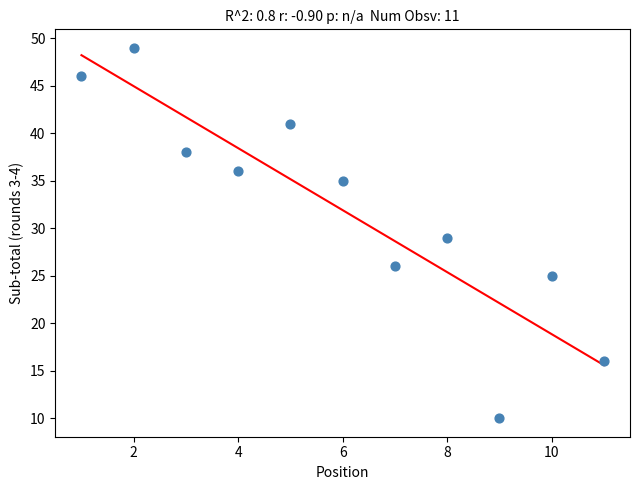

What is the average X value?

6